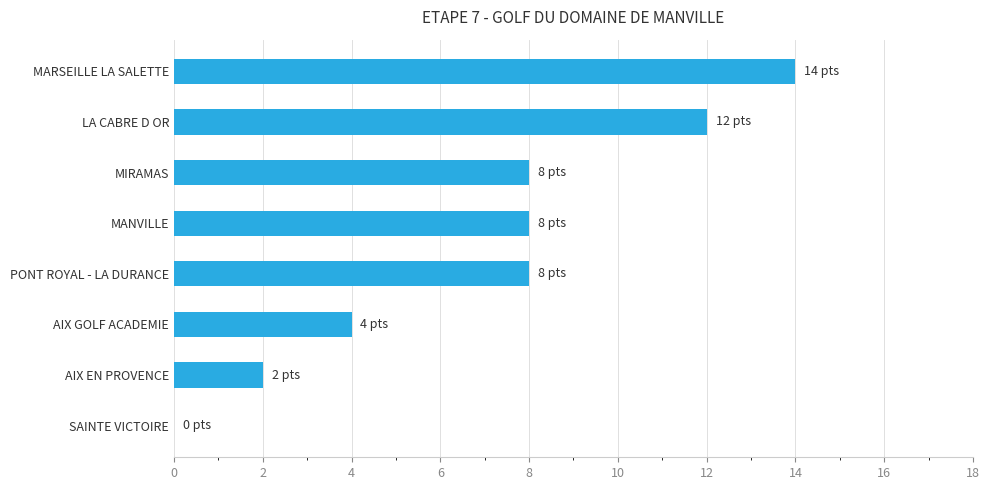

Reading top to bottom, transcribe all the data shown in this chart.

MARSEILLE LA SALETTE=14	LA CABRE D OR=12	MIRAMAS=8	MANVILLE=8	PONT ROYAL - LA DURANCE=8	AIX GOLF ACADEMIE=4	AIX EN PROVENCE=2	SAINTE VICTOIRE=0